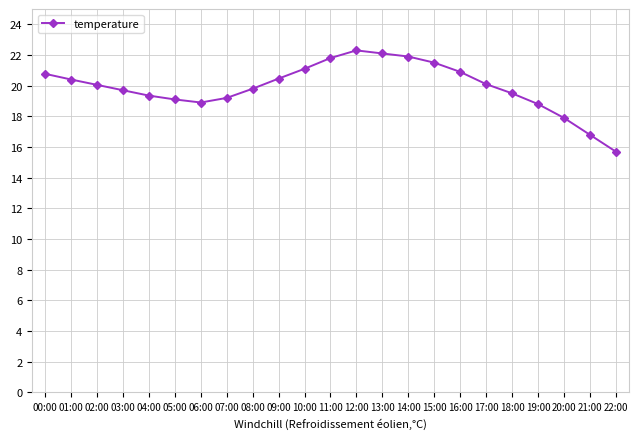

What is the label of the 6th point from the right?

17:00